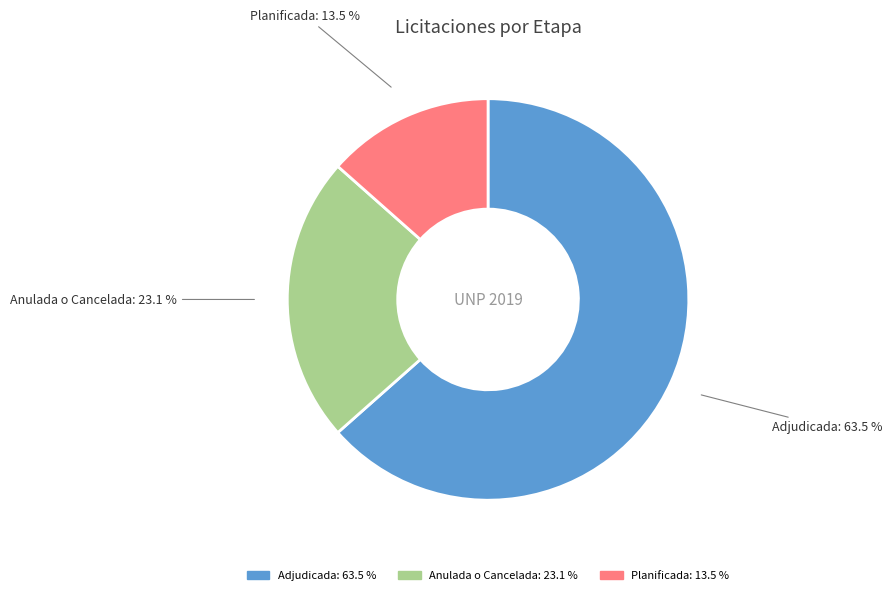

What is the smallest slice in the pie chart?

Planificada